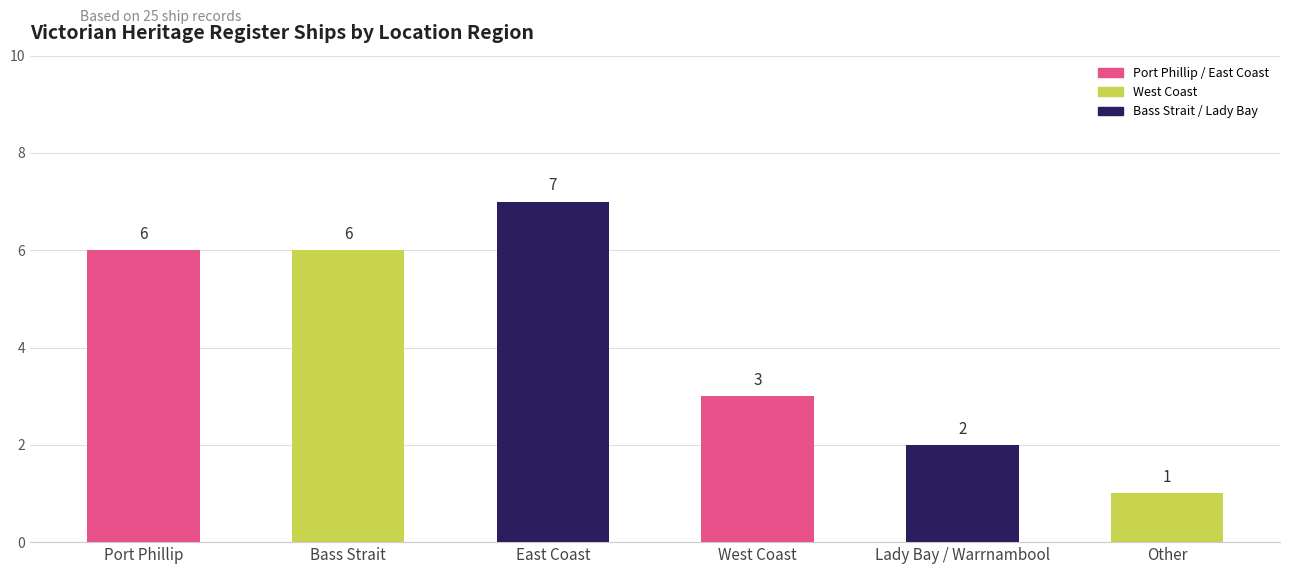

True or false: the data shows 6 at Port Phillip.

True